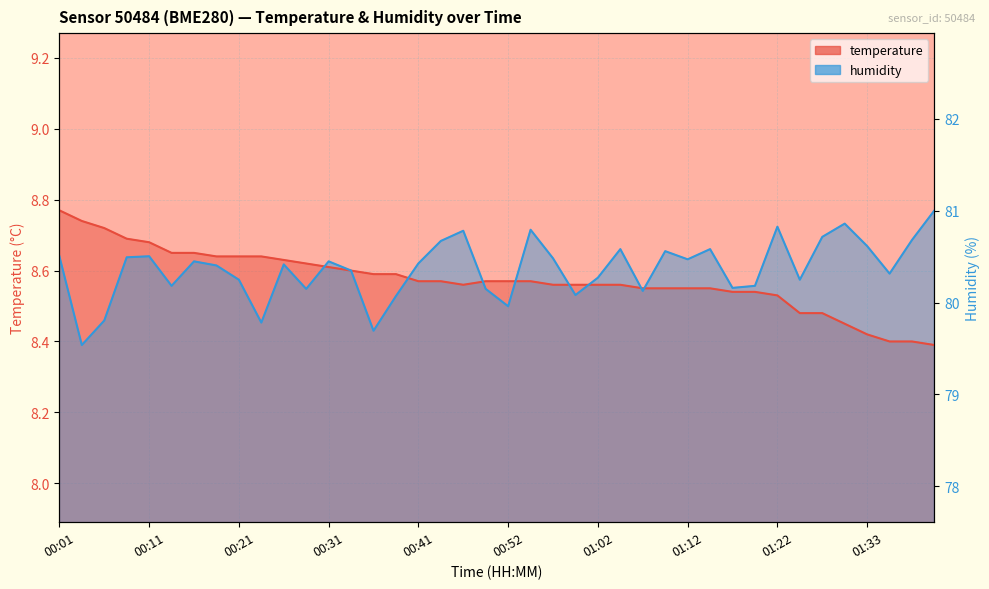

At 01:02, list the series in order from largest to smallest.

humidity, temperature